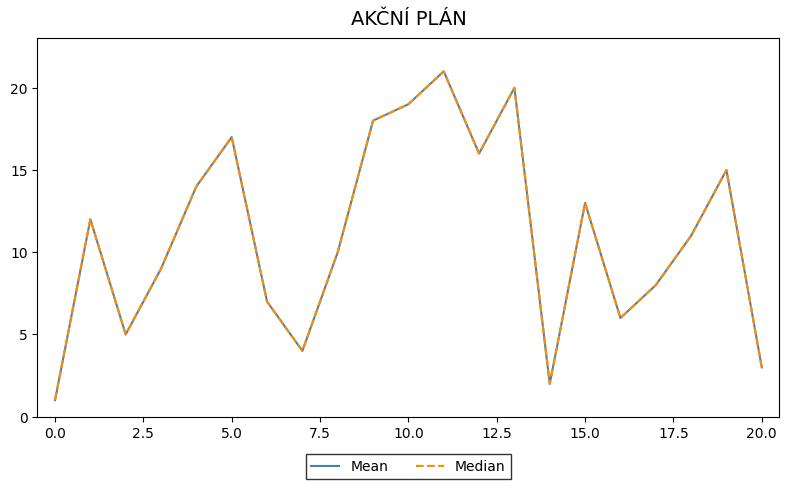

Is this an area chart (filled region under the line)?

No